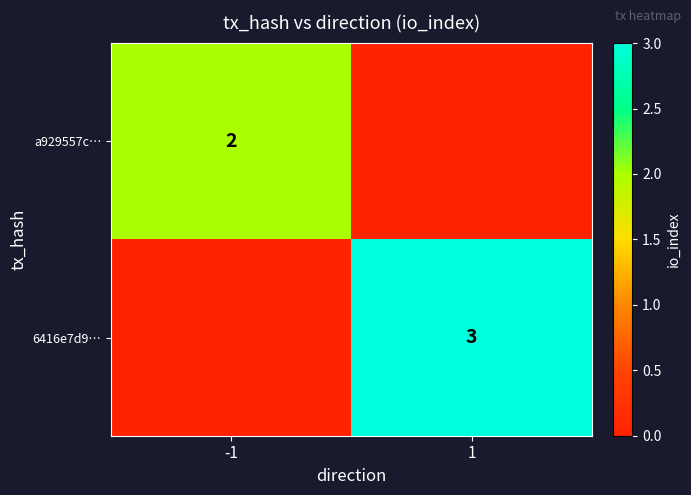

True or false: a929557c… has a value of 2 at -1.

True